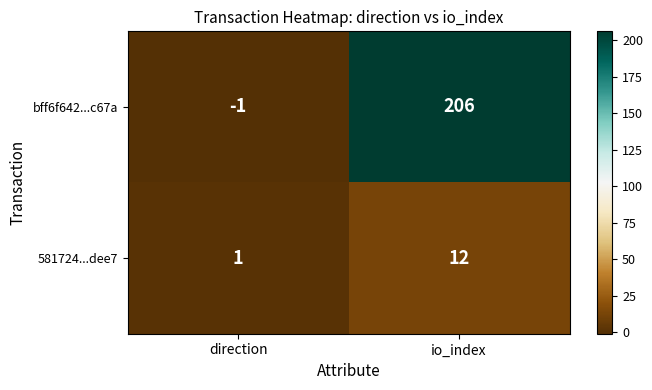

What is the sum of all bff6f642...c67a values?

205